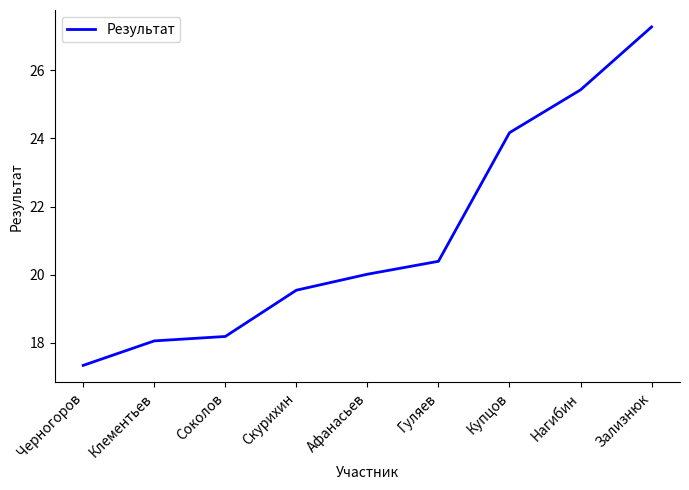

Which label corresponds to the smallest value in the chart?

Черногоров